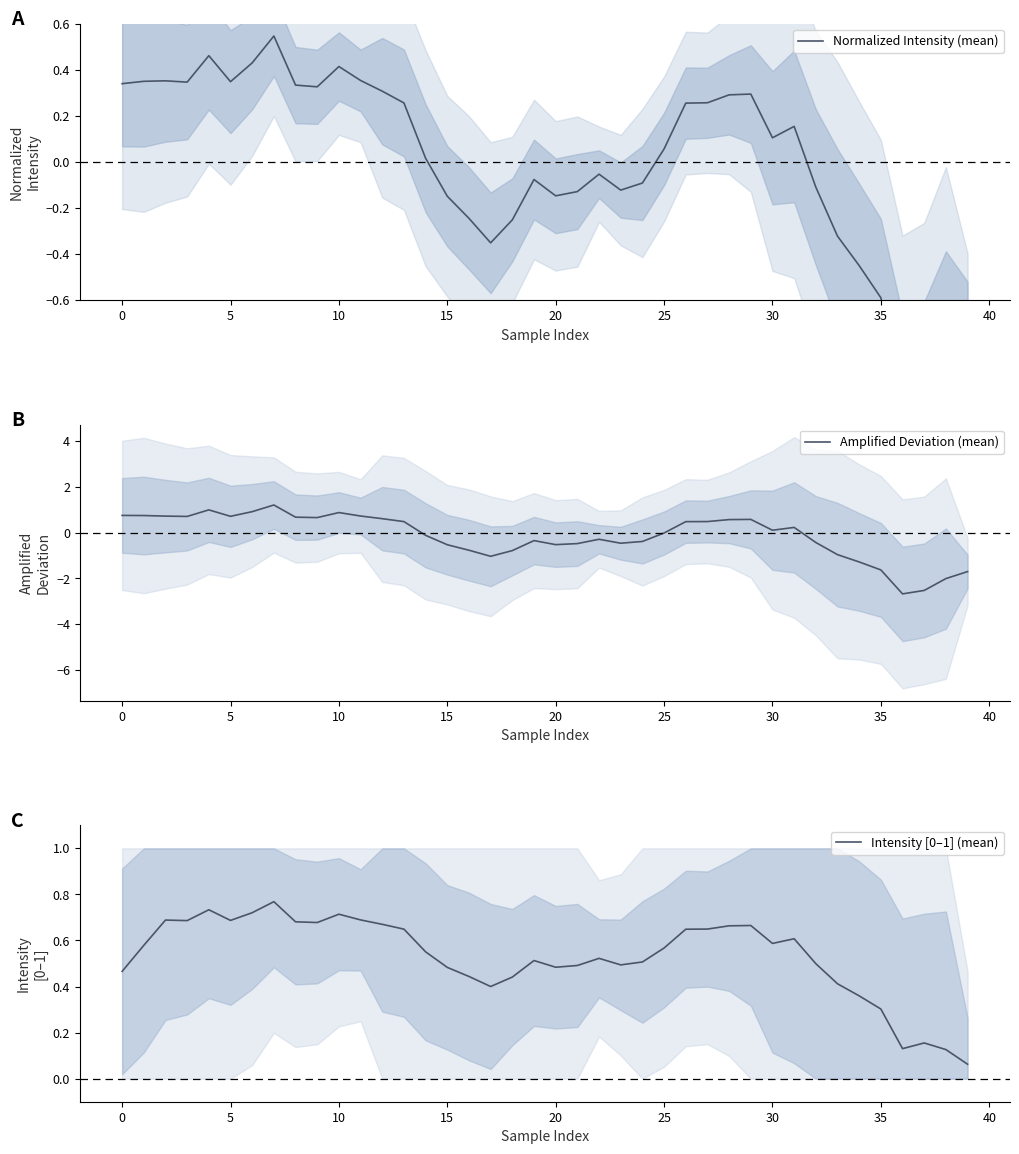

The Normalized Intensity (mean) series shows -0.1 at 16. True or false?

False